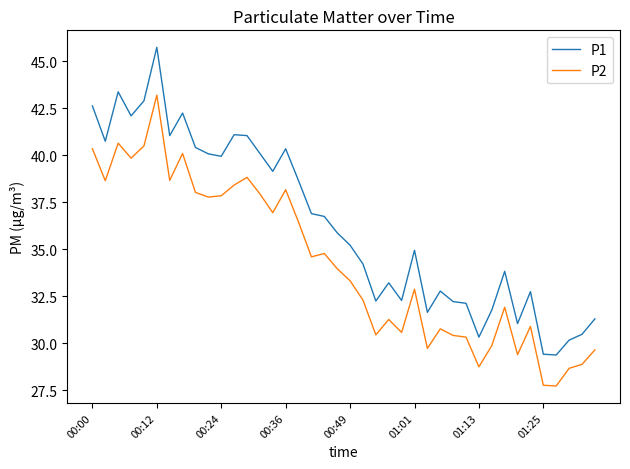

True or false: P1 and P2 cross at least once.

False